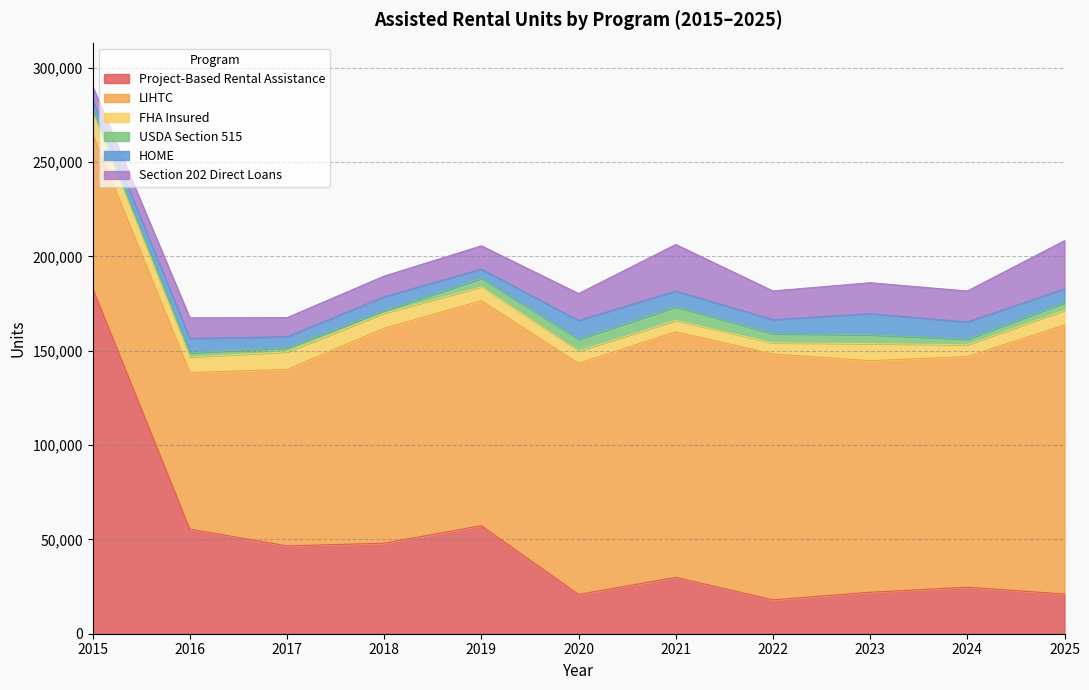

Which series has the widest spread of values?

Project-Based Rental Assistance